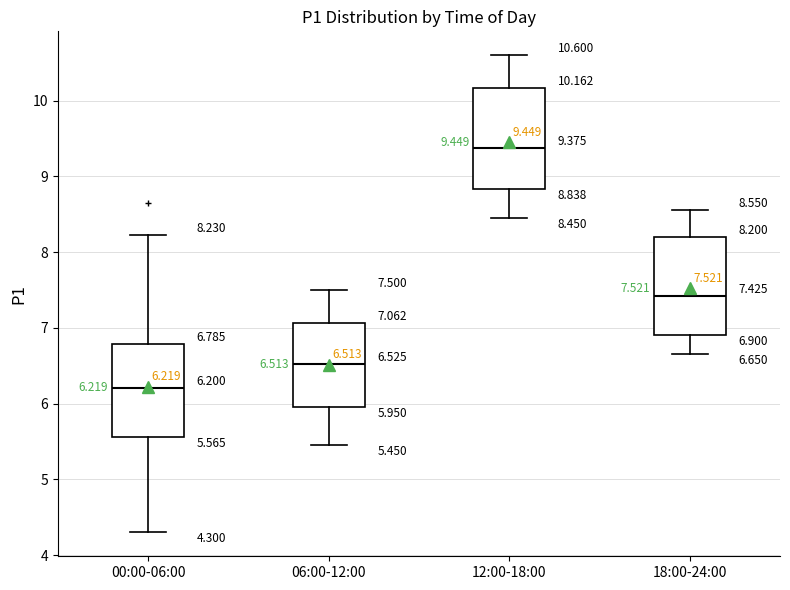

Which box has the lowest median line?

00:00-06:00